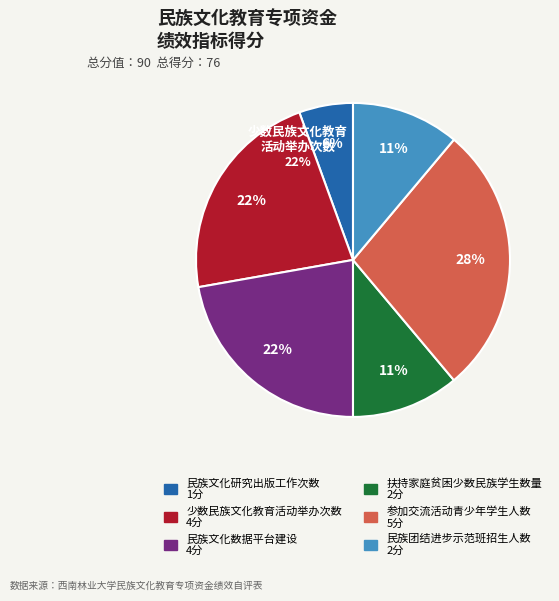

Is 民族文化数据平台建设 the majority of the pie?

No